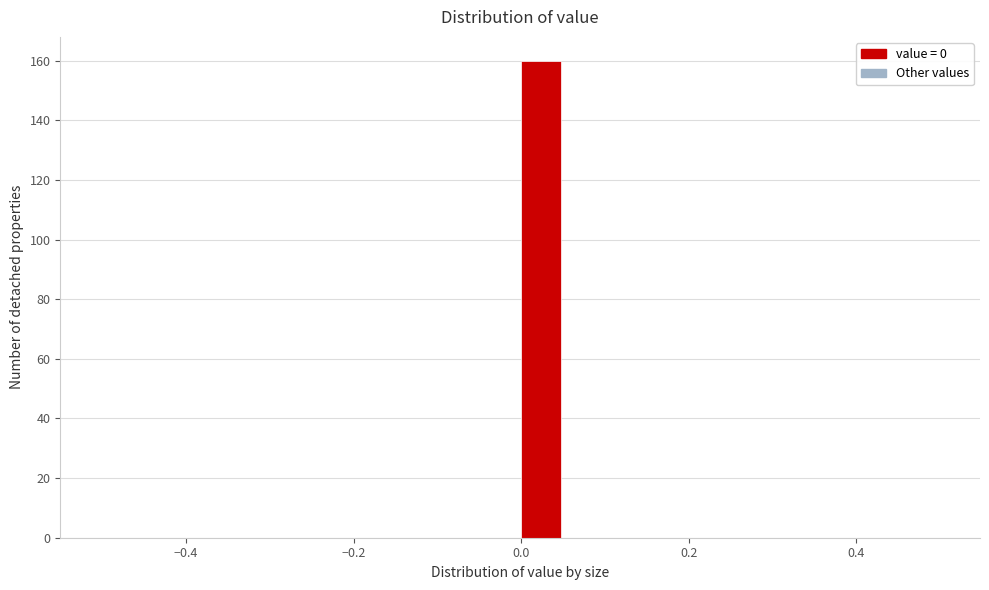

Around what value on the x-axis is the tallest bar? Give the approximate position of its centre, as read against the axis.

0.02